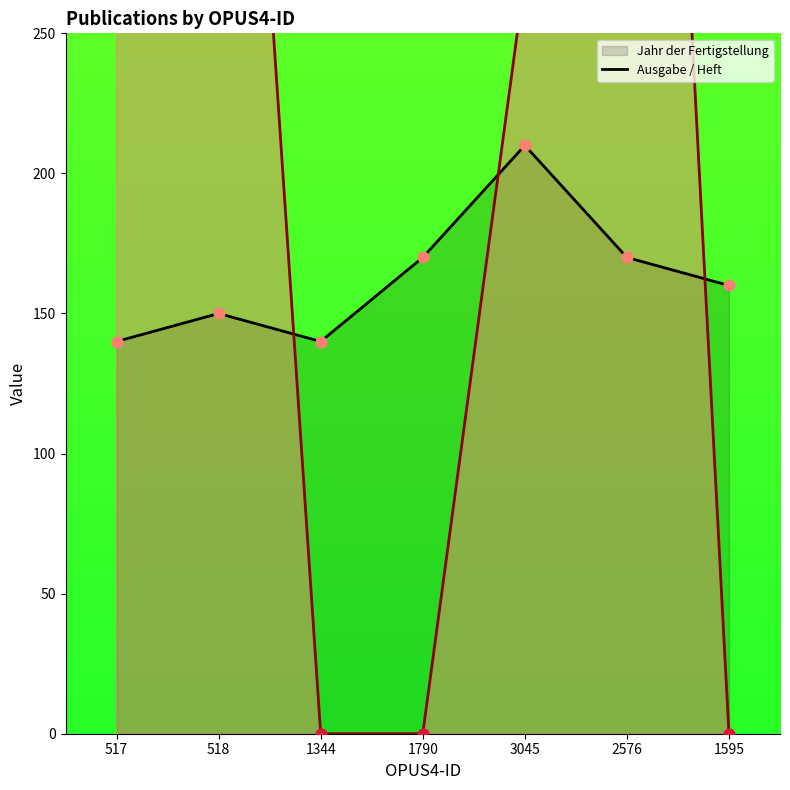

Which series has the largest total across all categories?

Ausgabe / Heft